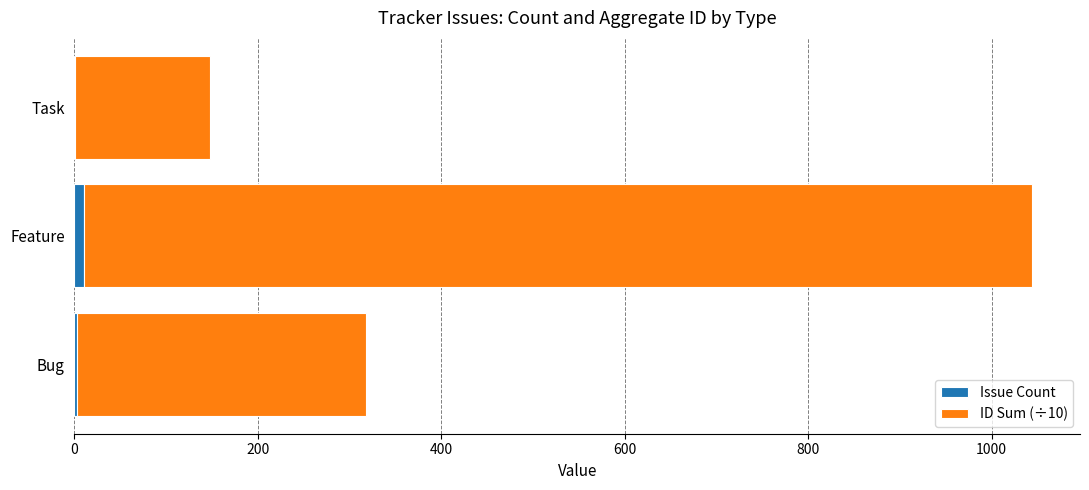

What is the sum of all Issue Count values?

15